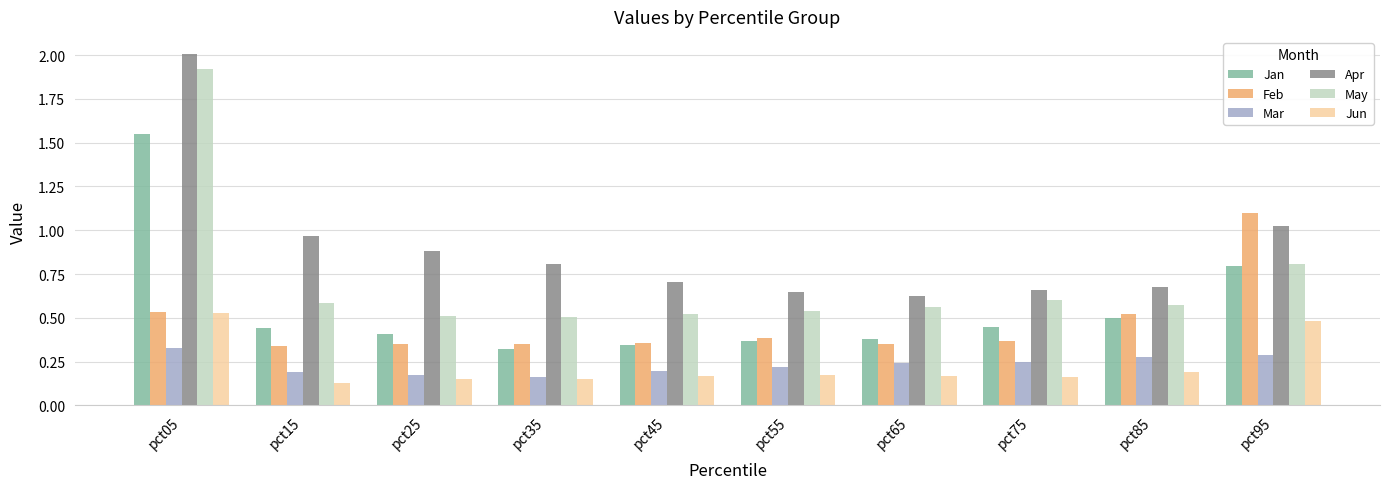

Which series has the largest range (max minus min)?

May